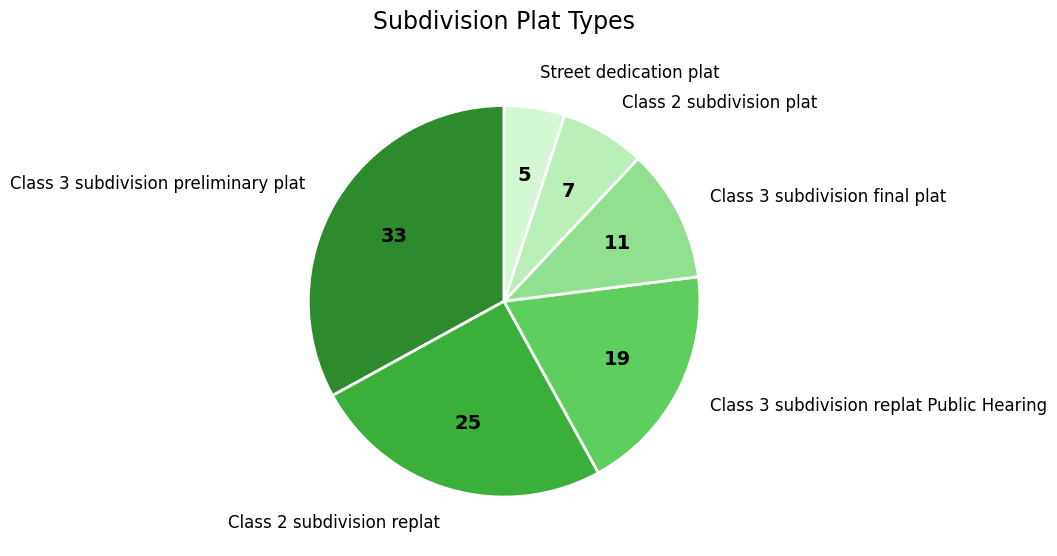

Which has a higher value, Class 3 subdivision preliminary plat or Street dedication plat?

Class 3 subdivision preliminary plat